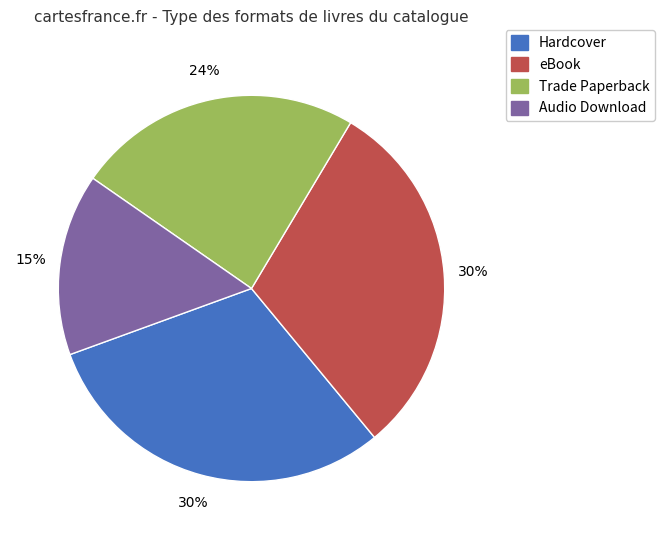

To the nearest percent, what is the difference between the largest and smallest slice percentages?

15%